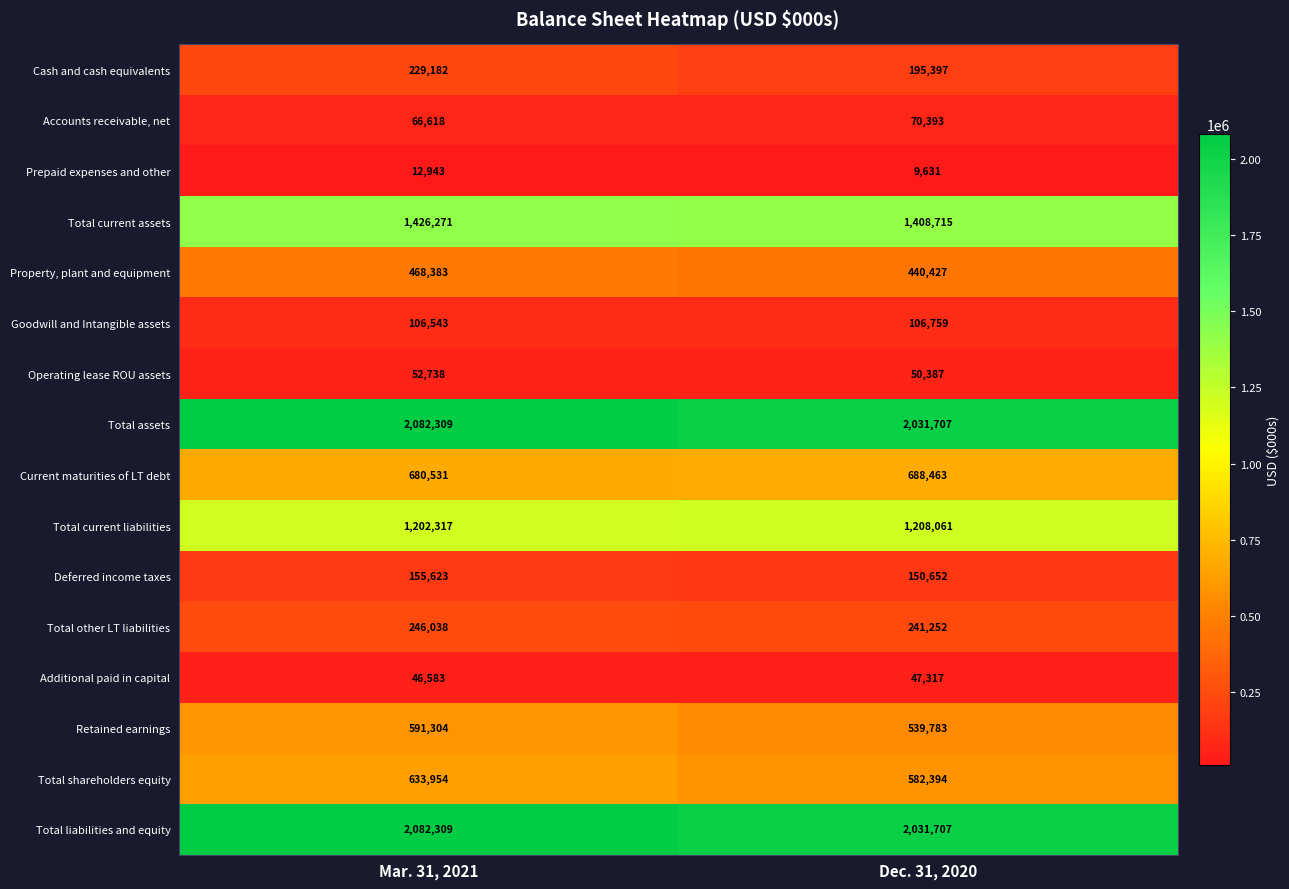

Which label corresponds to the smallest value in the chart?

Dec. 31, 2020